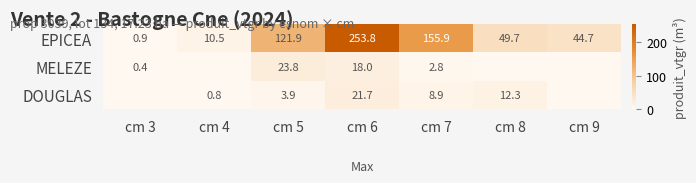

List the labels in order of EPICEA value, largest first.

cm 6, cm 7, cm 5, cm 8, cm 9, cm 4, cm 3